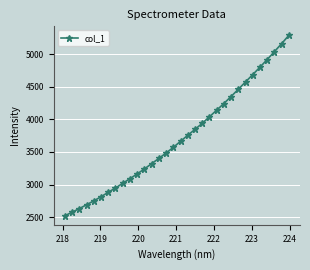

What is the smallest value displayed?

2522.4